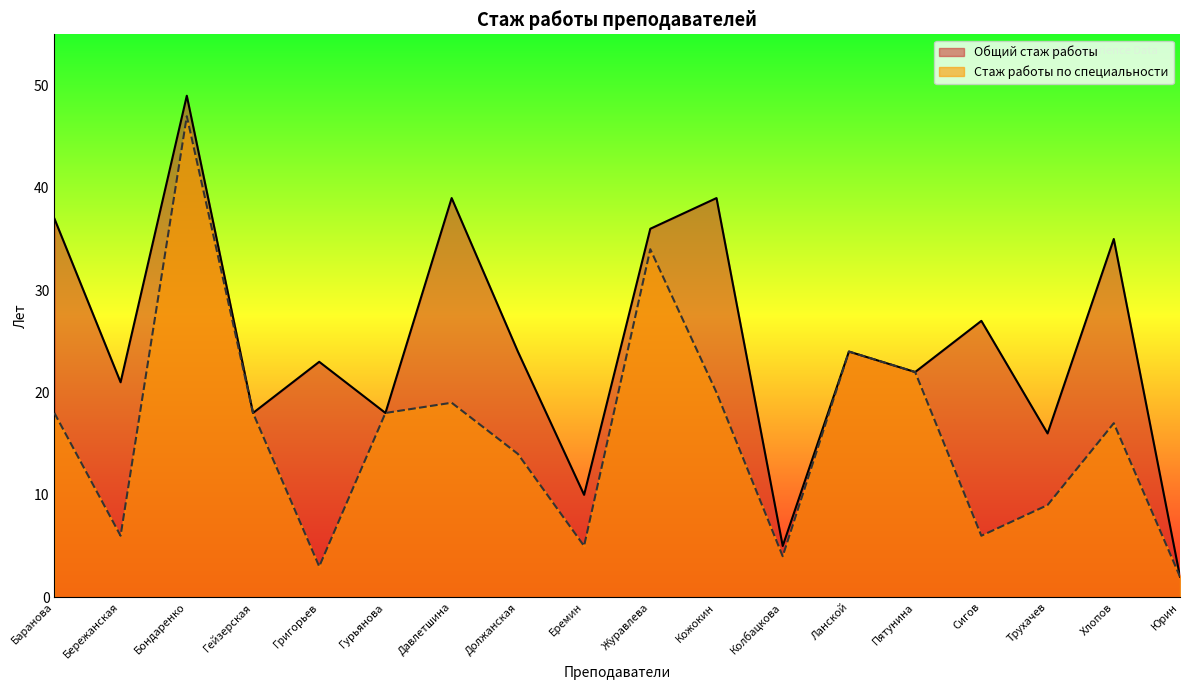

Does the chart have visible grid lines?

No